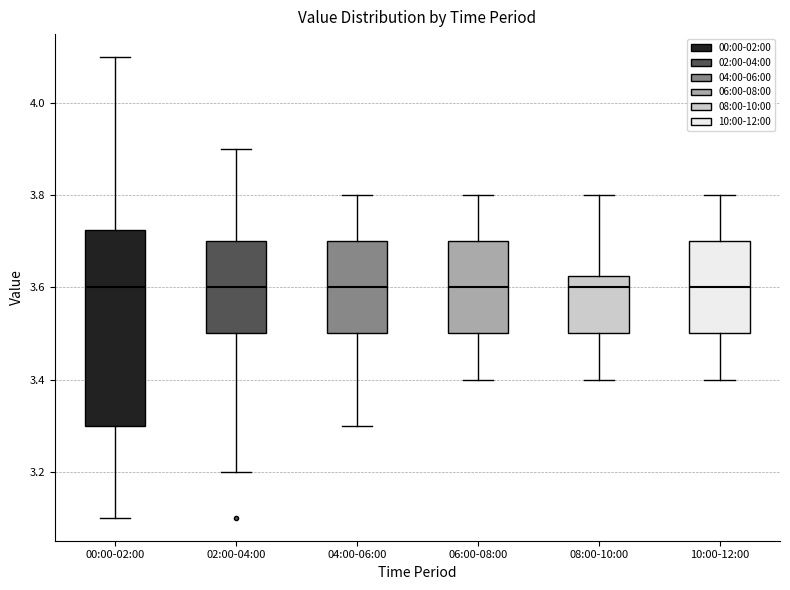

Where does the lower whisker of the box for 02:00-04:00 end on the y-axis? The values are not printed on the chart, so give them approximately, as read against the axis.

3.20